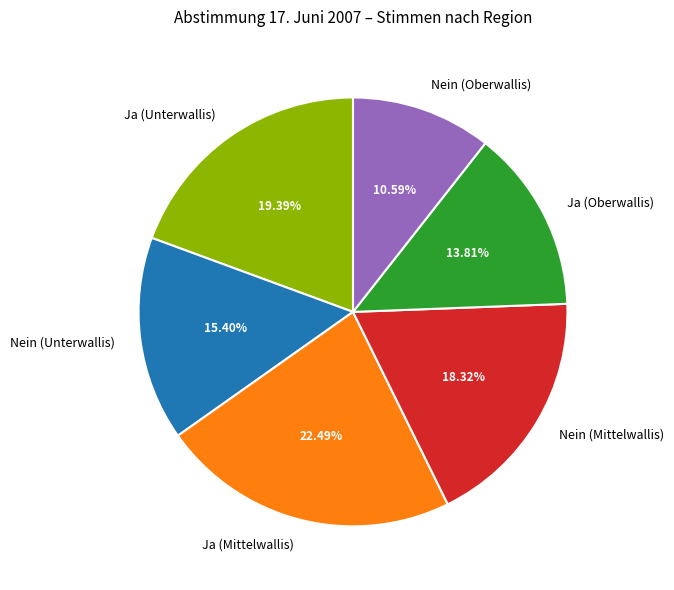

Is the sum of Ja (Mittelwallis) and Nein (Oberwallis) greater than half?

No